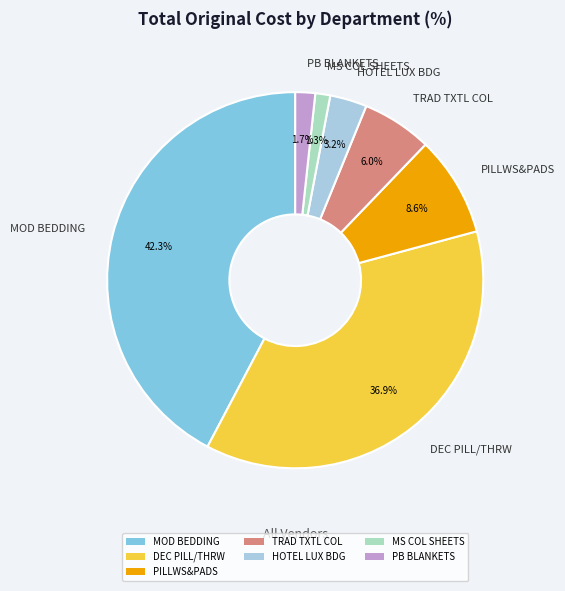

Combined, do MS COL SHEETS and PB BLANKETS account for over 50%?

No